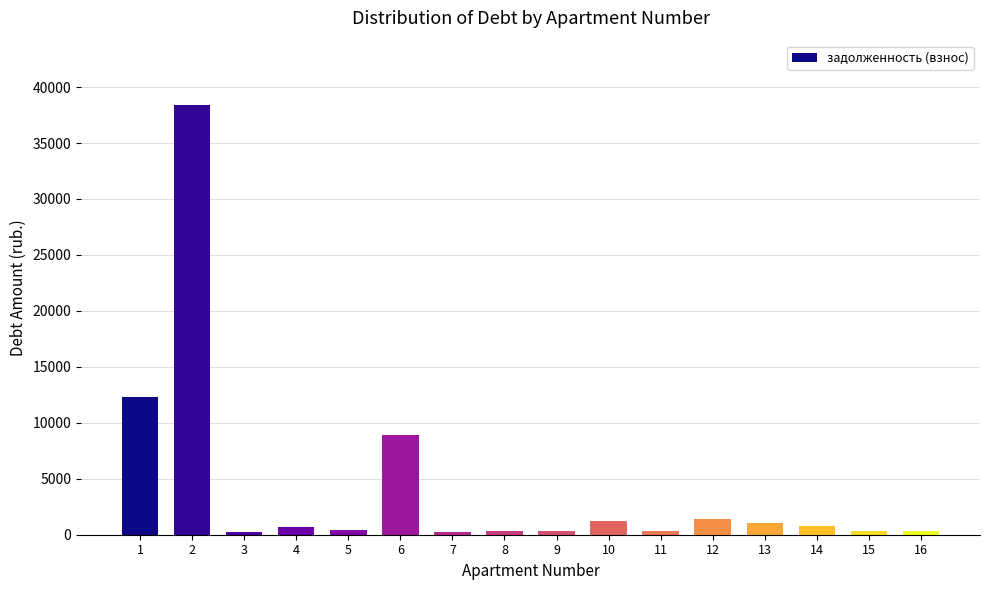

What is the value of the 1st bar from the left?

12333.4